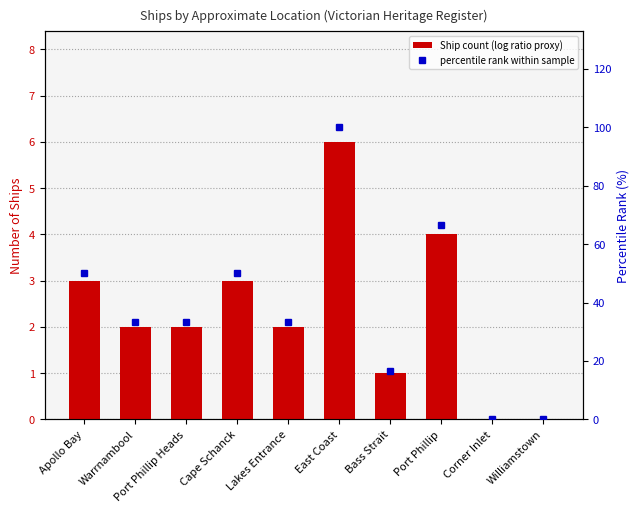

How many groups of bars are there?

10